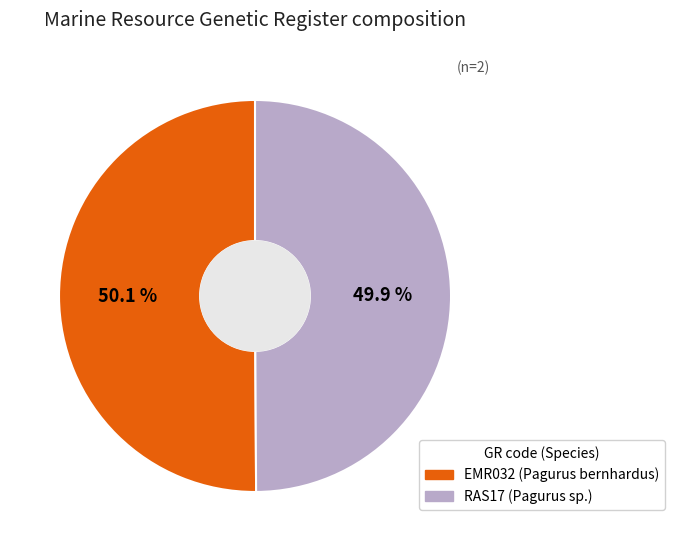

How many segments does this pie chart have?

2